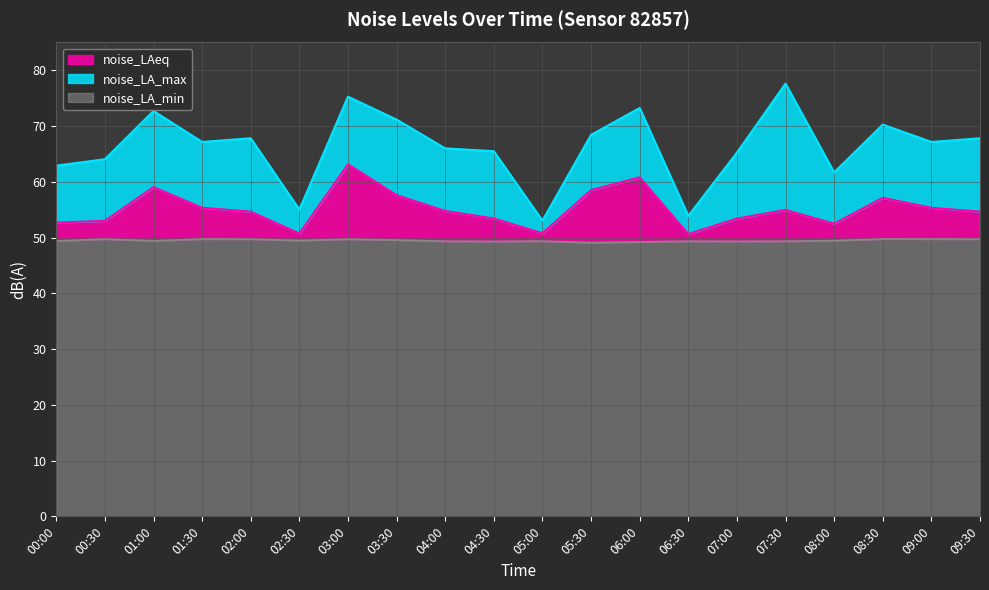

What is the sum of the noise_LAeq values at 07:00 and 00:30?

106.4